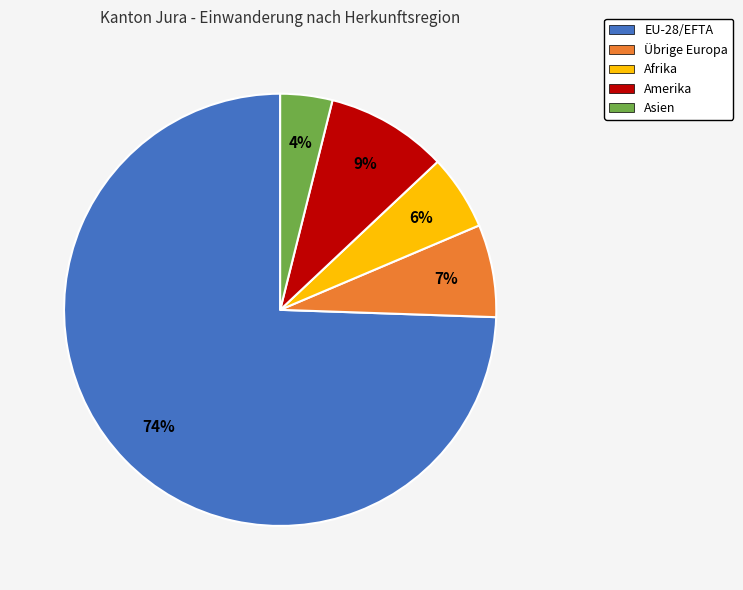

Count the number of slices in the pie.

5